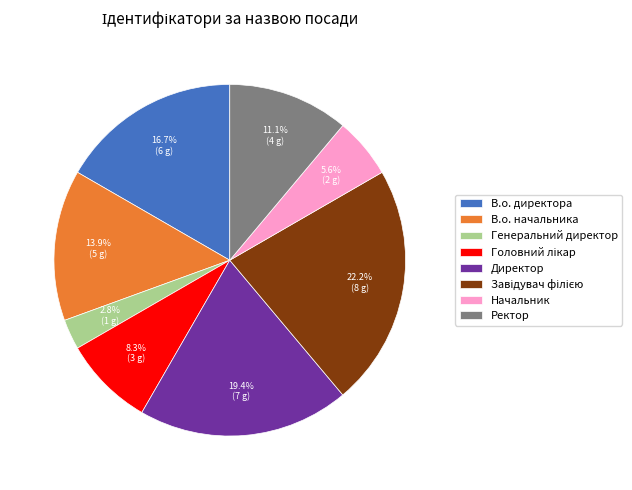

To the nearest percent, what percentage of the pie is Ректор?

11%